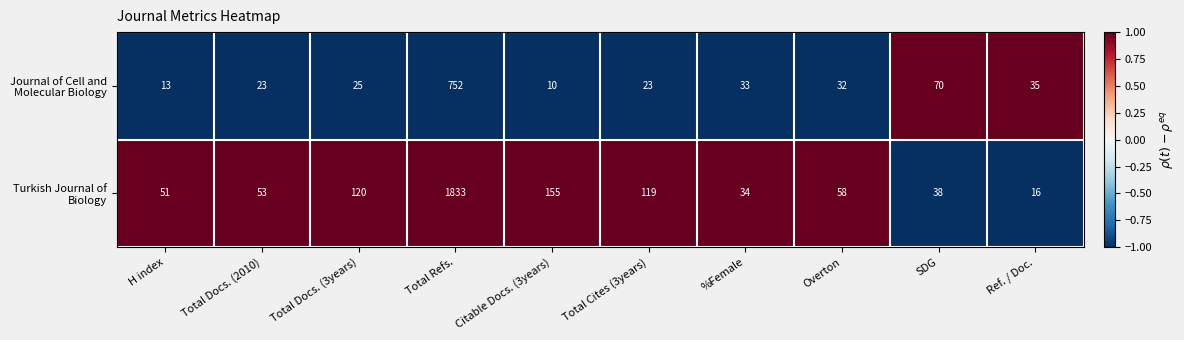

What is the difference between the highest and lowest values at Total Cites (3years)?

96